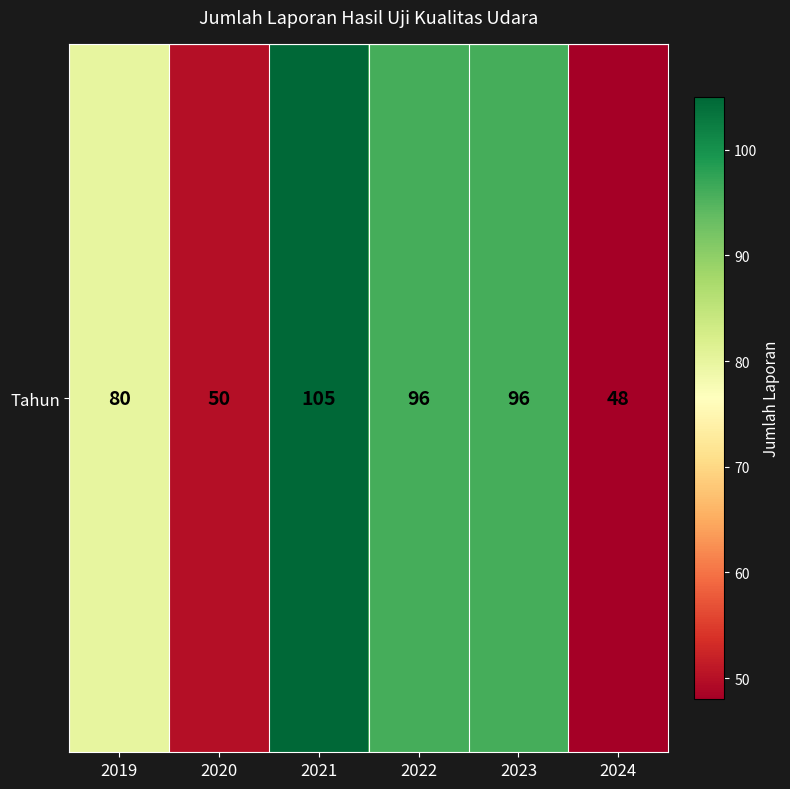

Reading left to right, list all the values displayed in this chart.

2019=80	2020=50	2021=105	2022=96	2023=96	2024=48